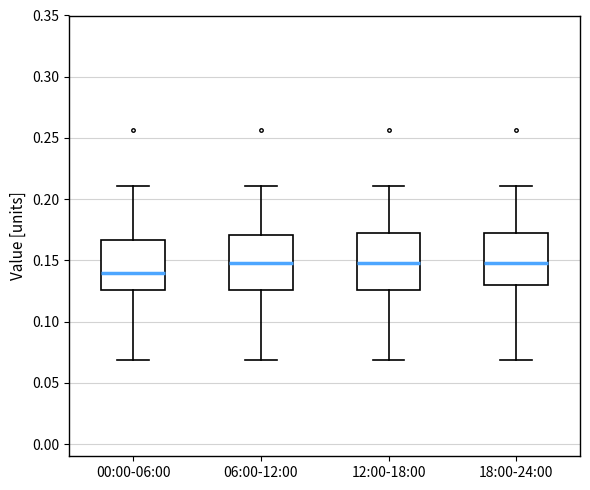

Reading left to right, transcribe this box plot: for each box, give where its median line is, the range the box spans, and where its two whiskers end, as read against the y-axis. The values are not printed on the chart, so give them approximately, as read against the axis.

00:00-06:00: median 0.140, box 0.125 to 0.165, whiskers 0.070 to 0.210
06:00-12:00: median 0.150, box 0.125 to 0.170, whiskers 0.070 to 0.210
12:00-18:00: median 0.150, box 0.125 to 0.170, whiskers 0.070 to 0.210
18:00-24:00: median 0.150, box 0.130 to 0.170, whiskers 0.070 to 0.210